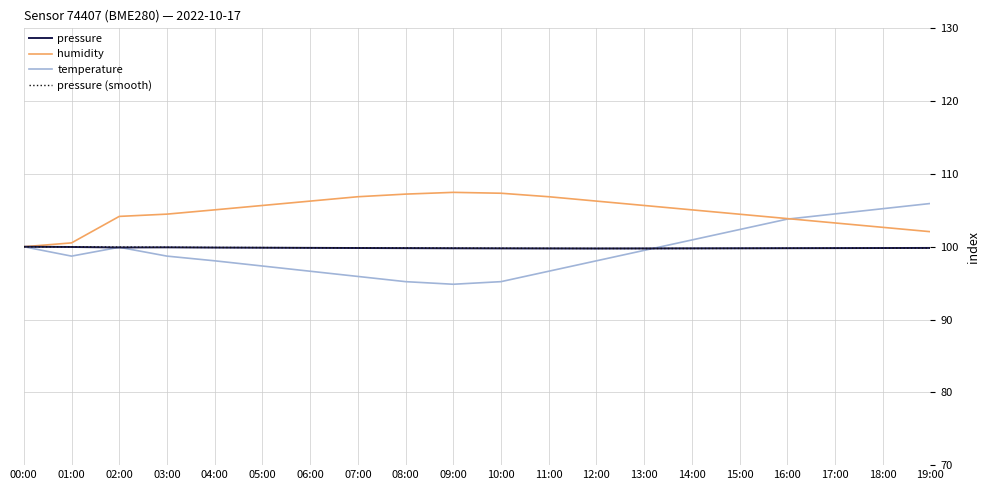

Read the temperature value at 09:00.

94.8